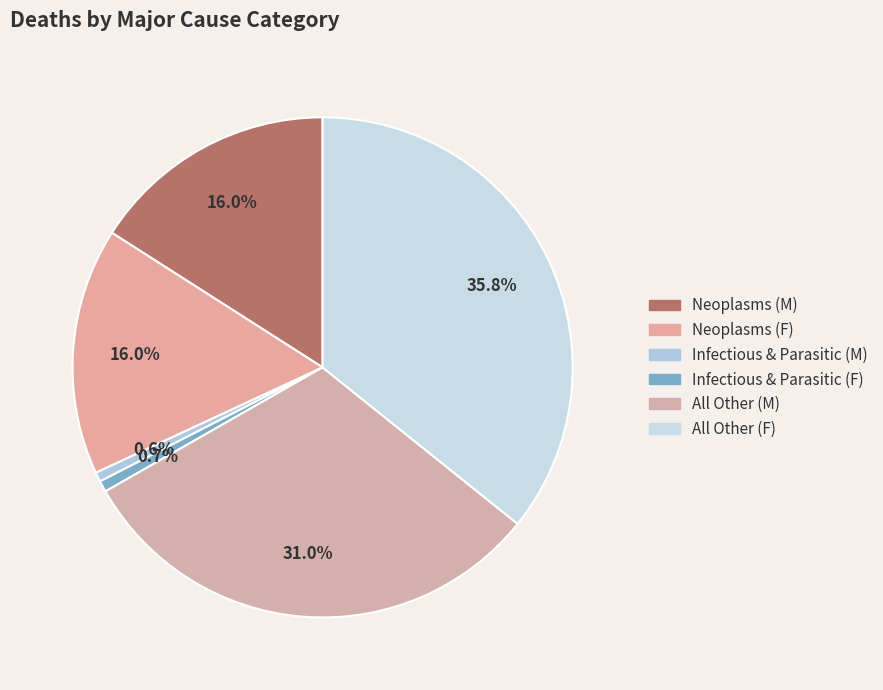

Count the number of slices in the pie.

6